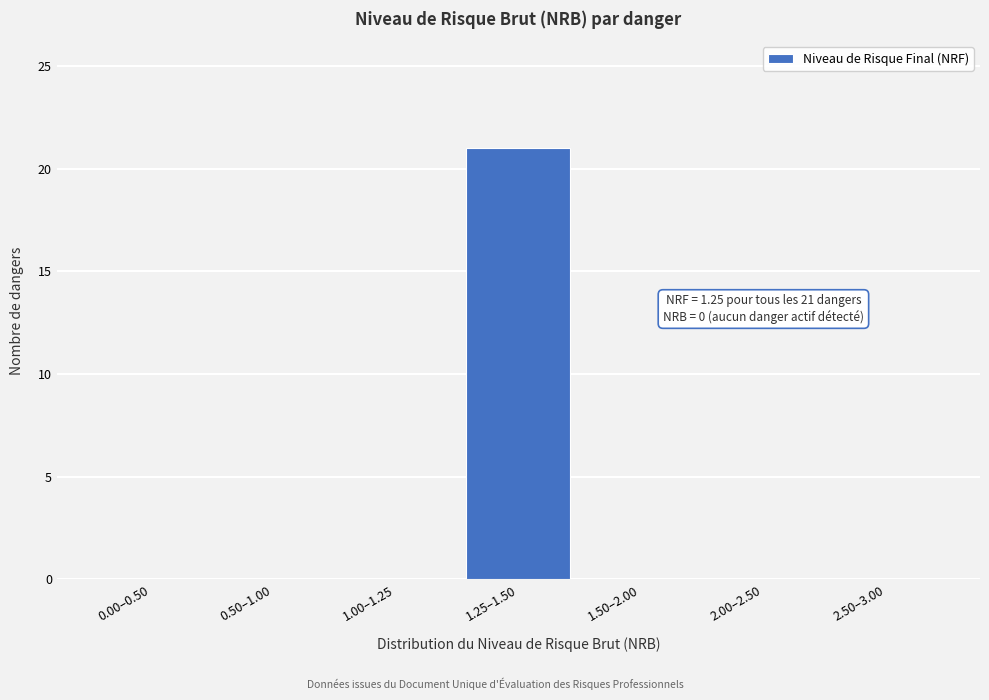

Reading right to left, what are all the values shown in this chart?

2.50–3.00=0	2.00–2.50=0	1.50–2.00=0	1.25–1.50=21	1.00–1.25=0	0.50–1.00=0	0.00–0.50=0